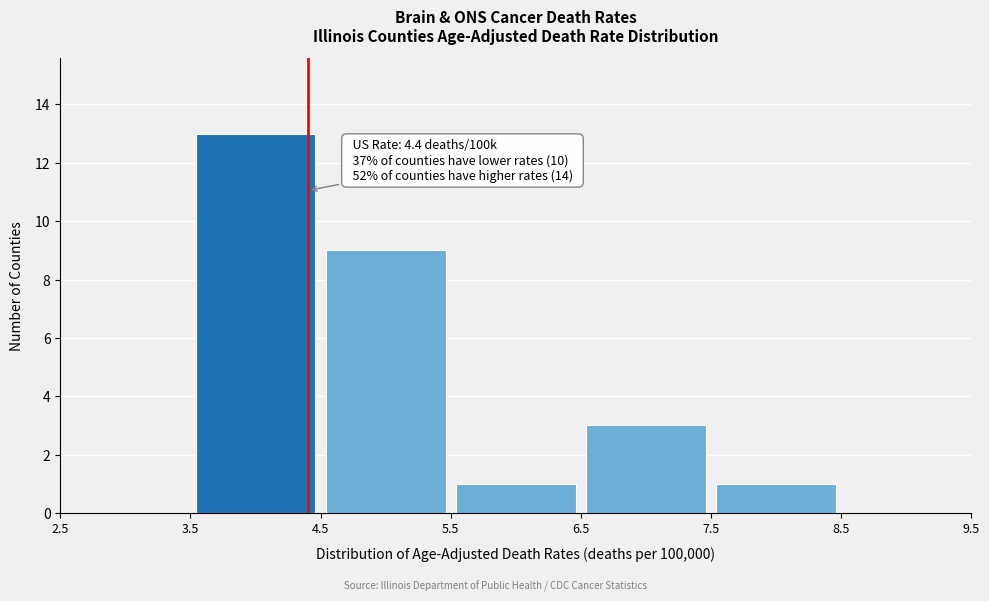

Over which range of the x-axis is the bar tallest?

3.5 to 4.5